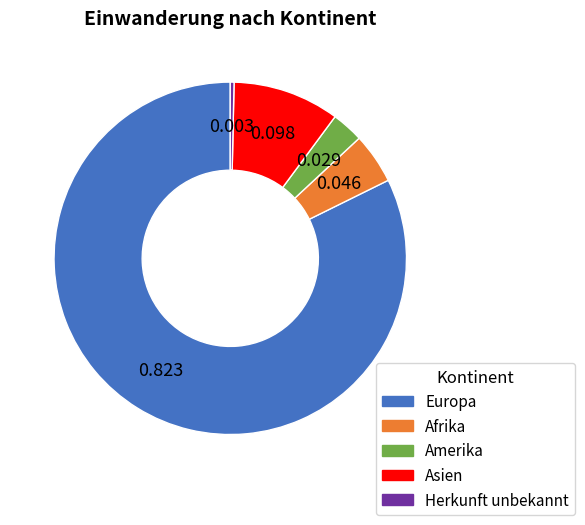

What is the largest slice in the pie chart?

Europa